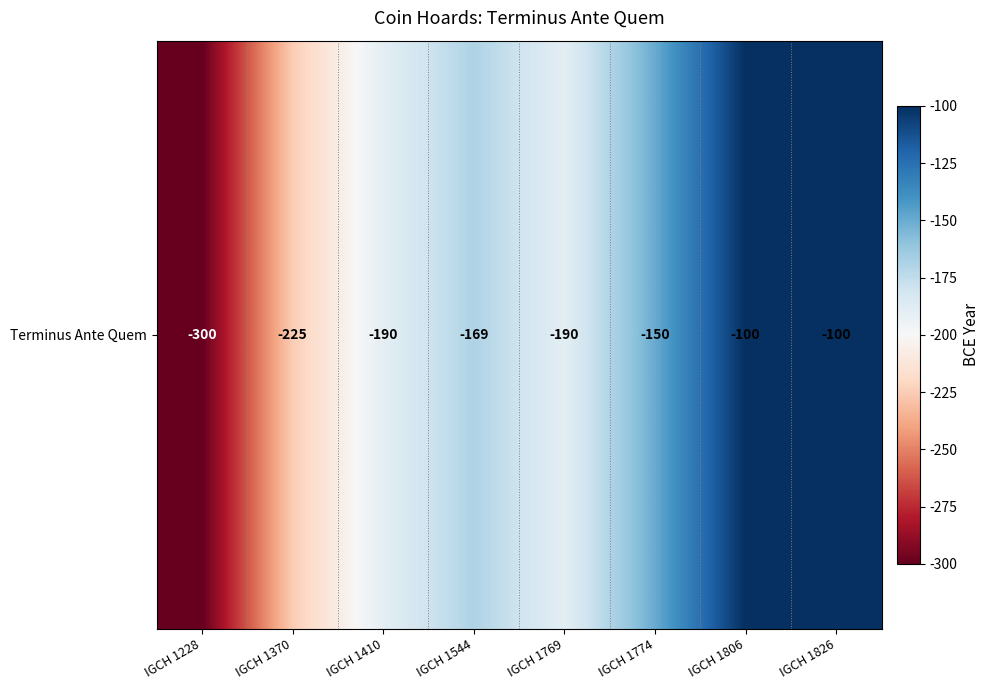

What is the difference between the values at IGCH 1826 and IGCH 1544?

69